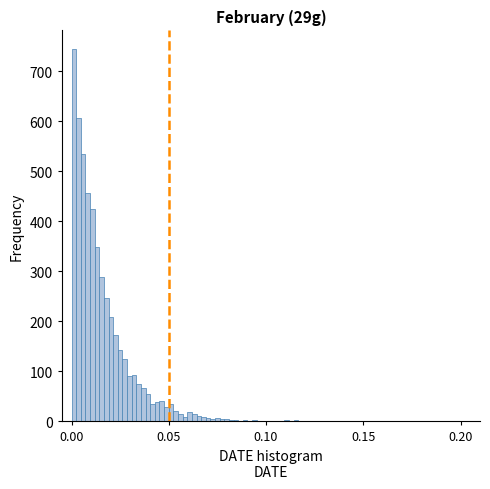

Read against the x-axis, roughly where is the centre of the tallest bar?

0.000